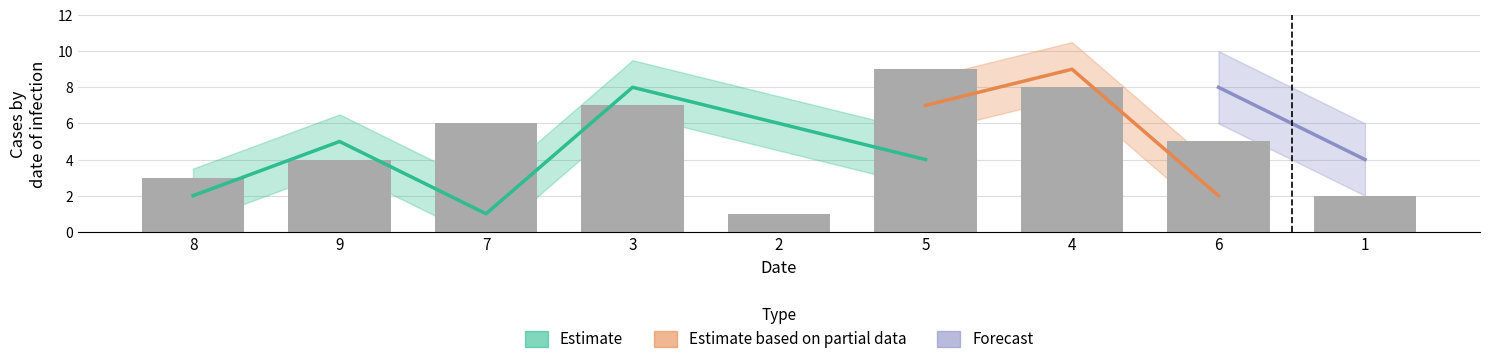

What is the maximum value for col_5?

9